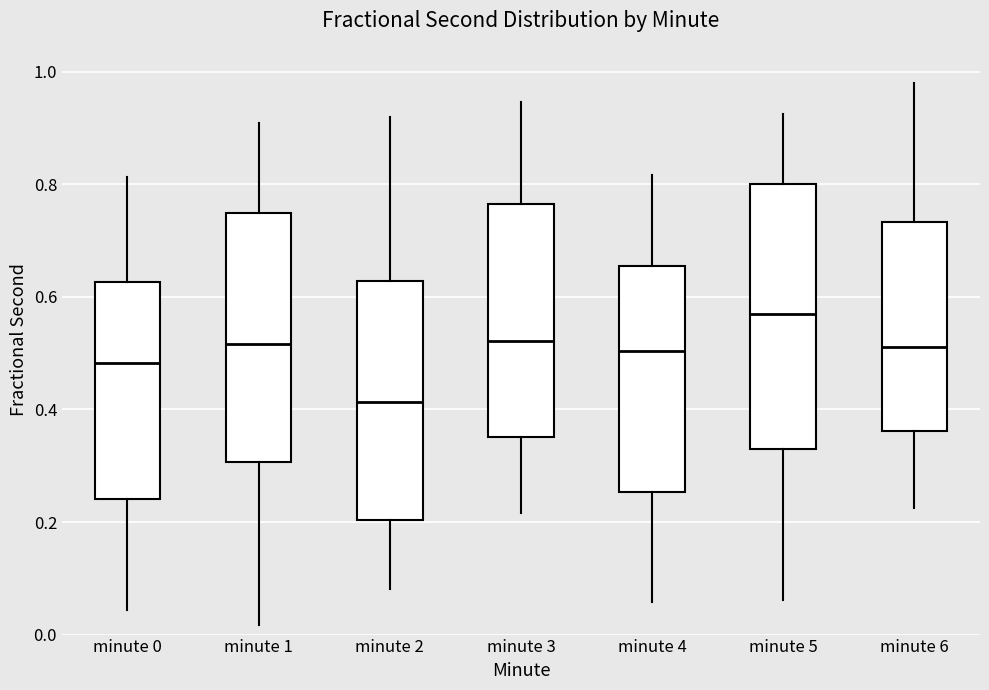

Where does the median line of the box for minute 0 sit on the y-axis? The values are not printed on the chart, so give them approximately, as read against the axis.

0.48